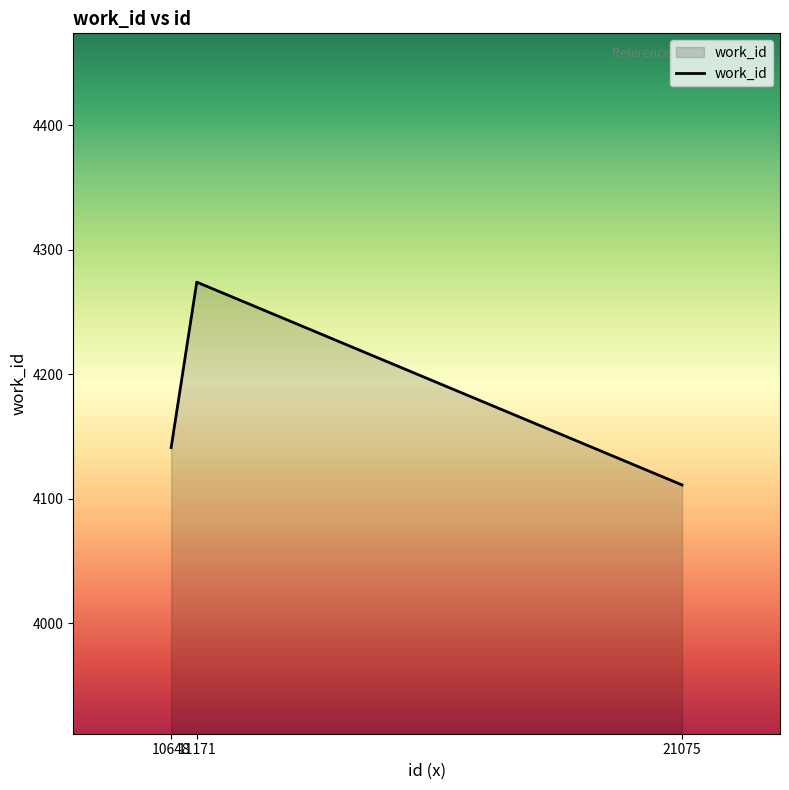

List the labels in order of value, smallest first.

21075, 10648, 11171